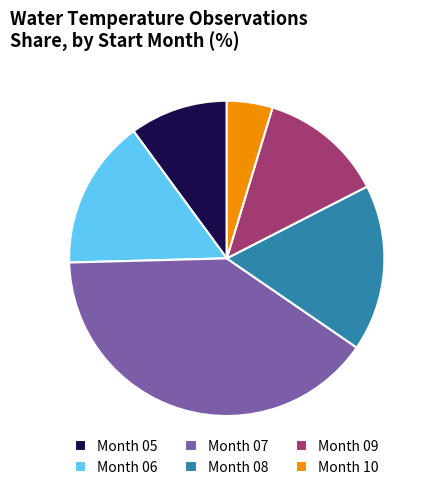

Is there any slice that represents more than half of the pie?

No